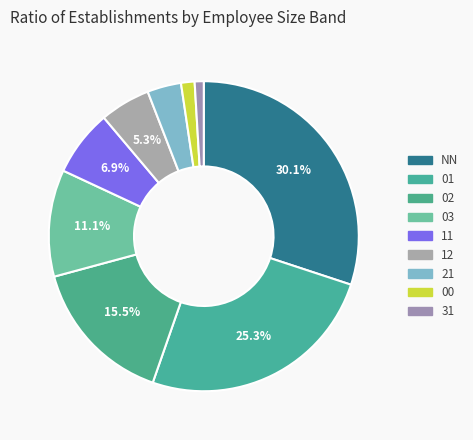

How many slices are in this pie chart?

9